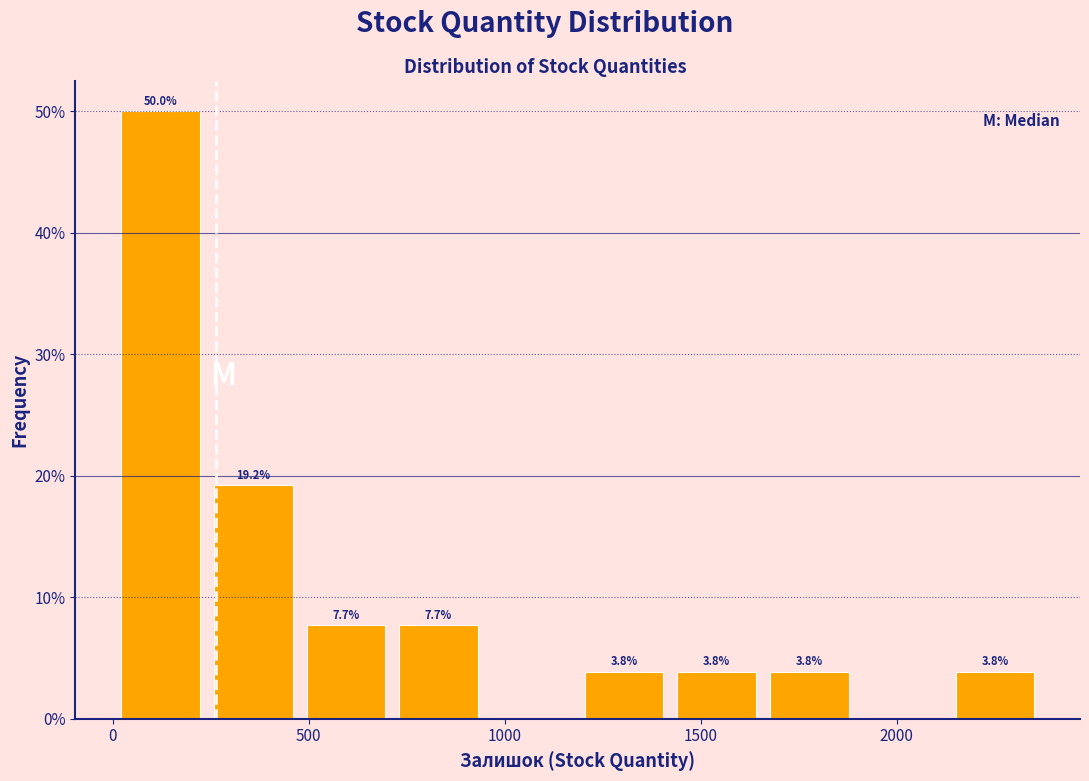

Which range on the x-axis has the tallest bar?

0 to 250